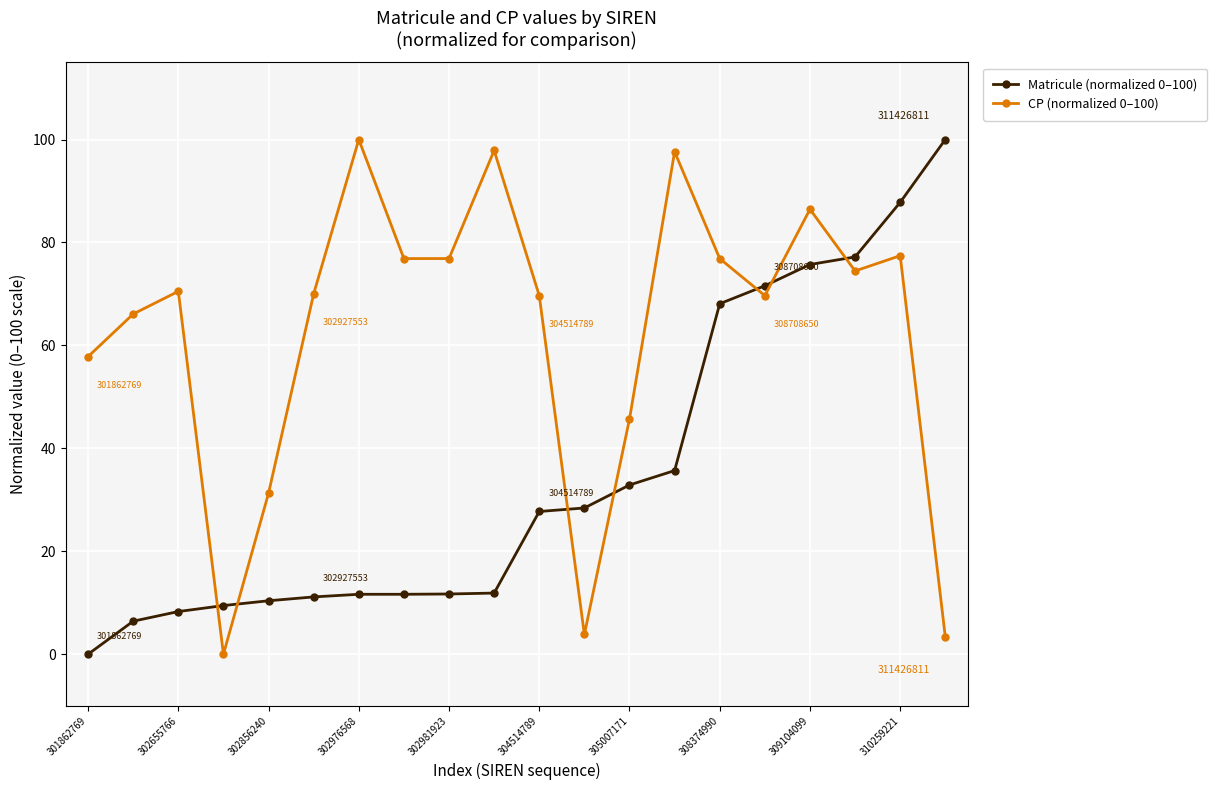

What is the maximum value for CP (normalized 0–100)?

100.0